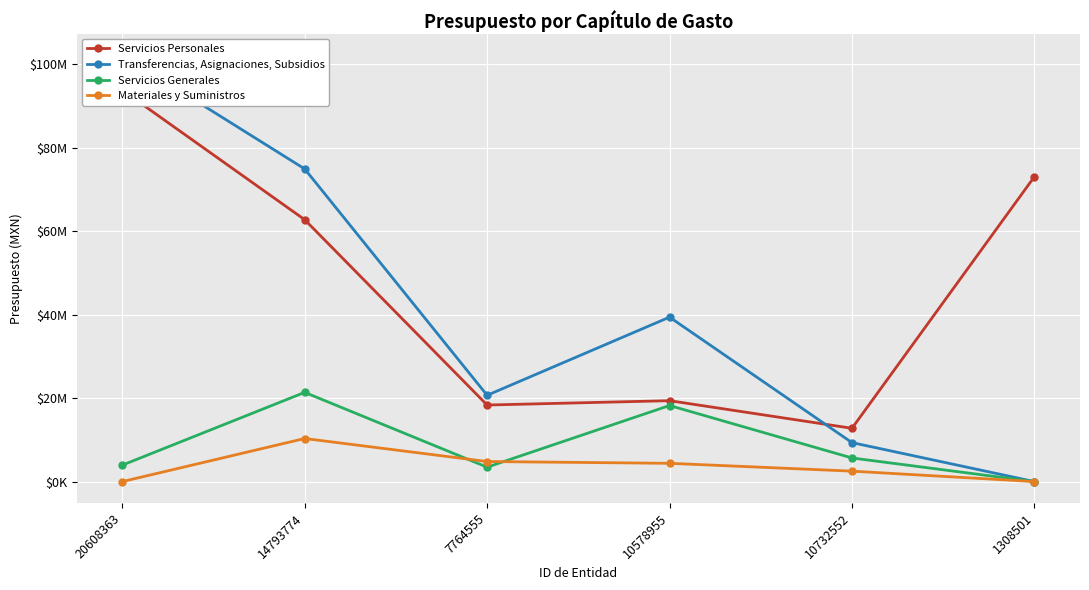

What is the difference between the maximum and minimum values in the Servicios Generales series?

21382609.0